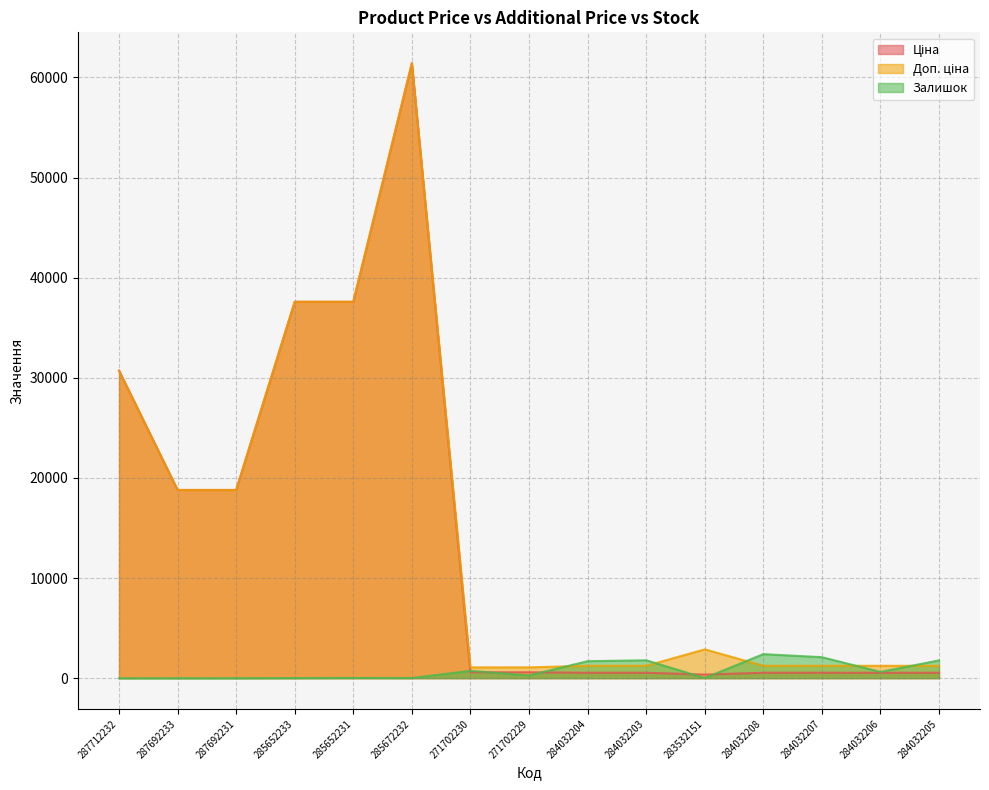

What position from the left is 284032203?

10